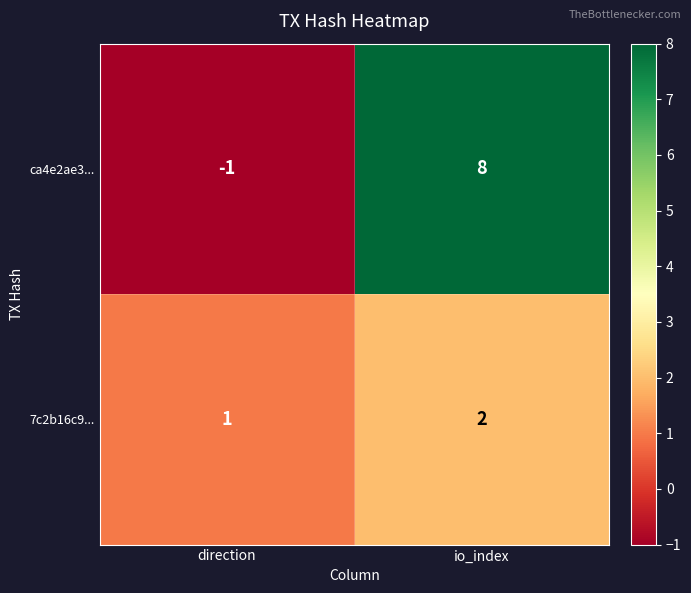

What is the maximum value shown in the chart?

8